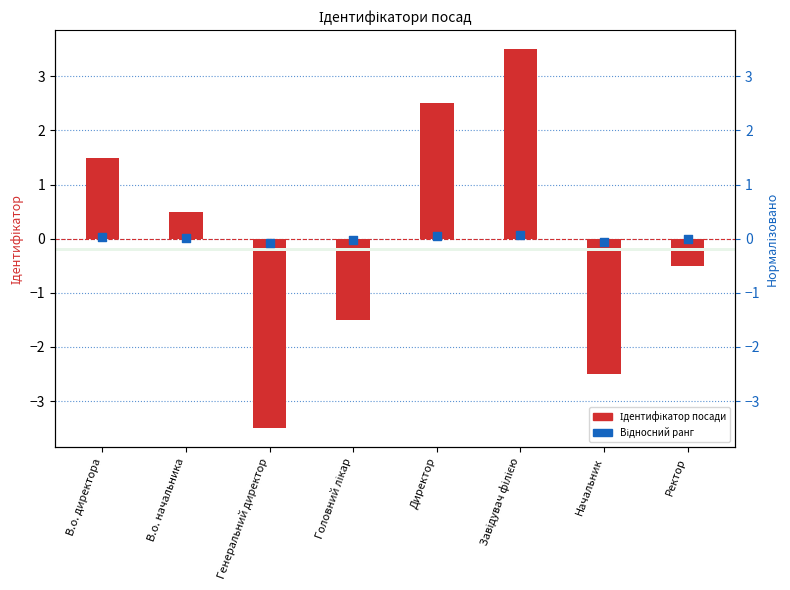

Which series has the widest spread of Y values?

Ідентифікатор